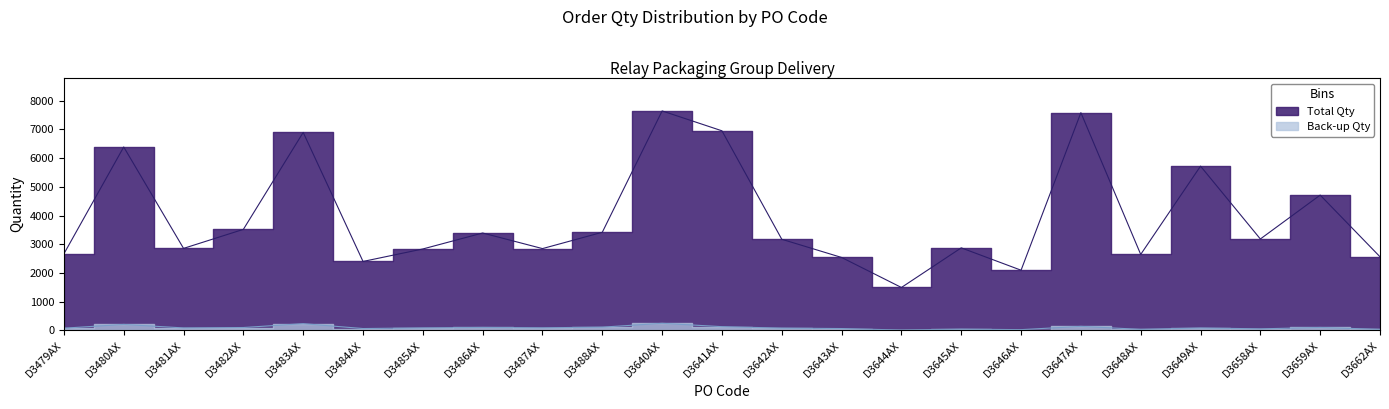

What are all the series names shown in the legend?

Back-up Qty, Total Qty